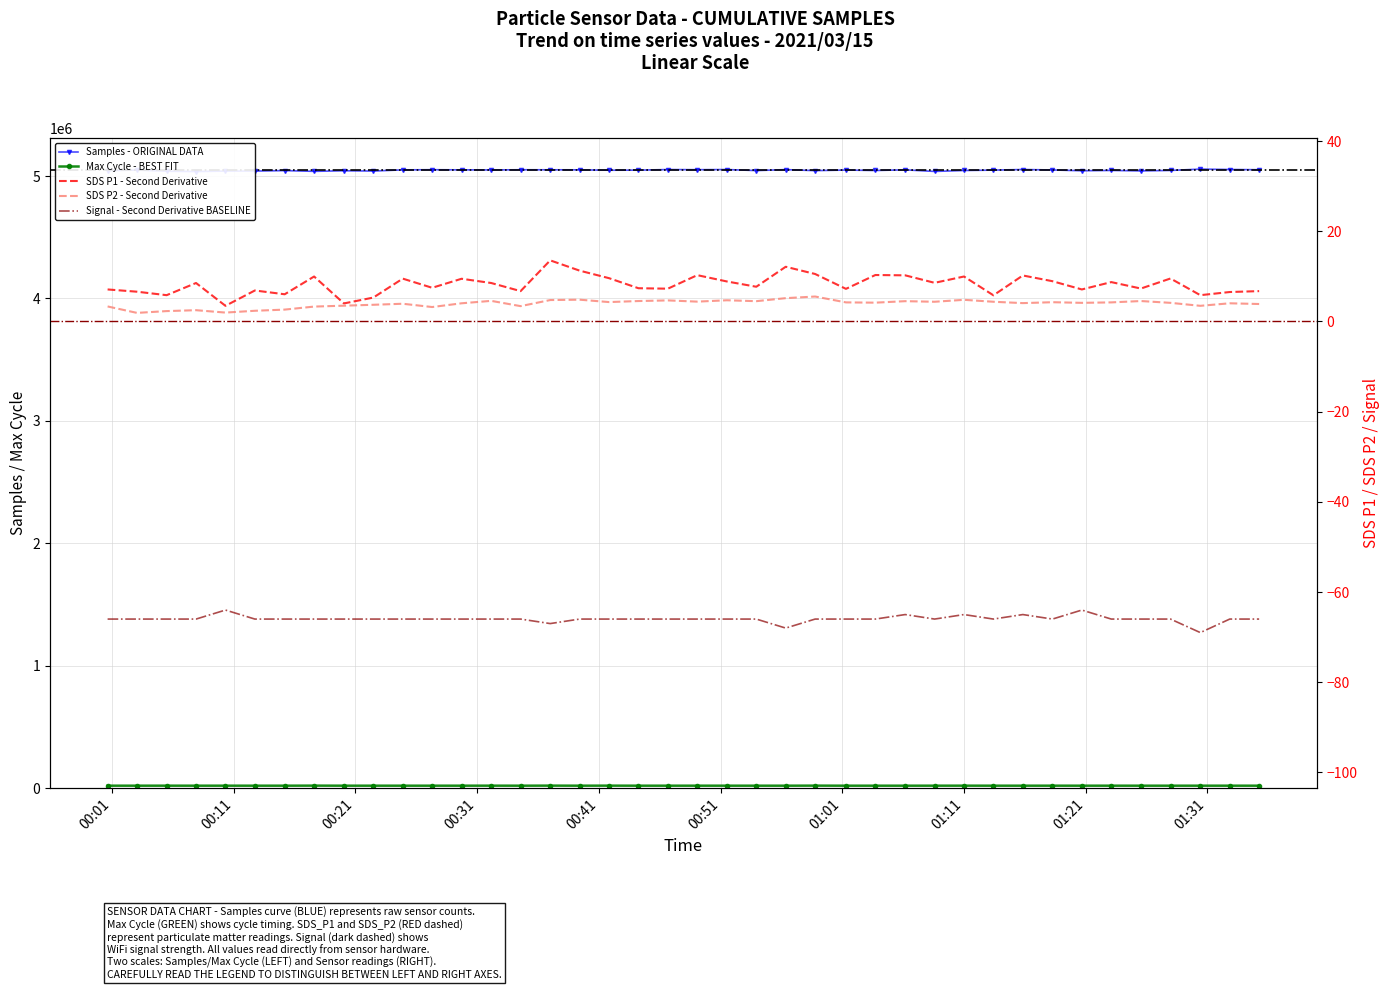

In SDS_P1, how many points are higher than both neighbors (excluding endpoints)?

13